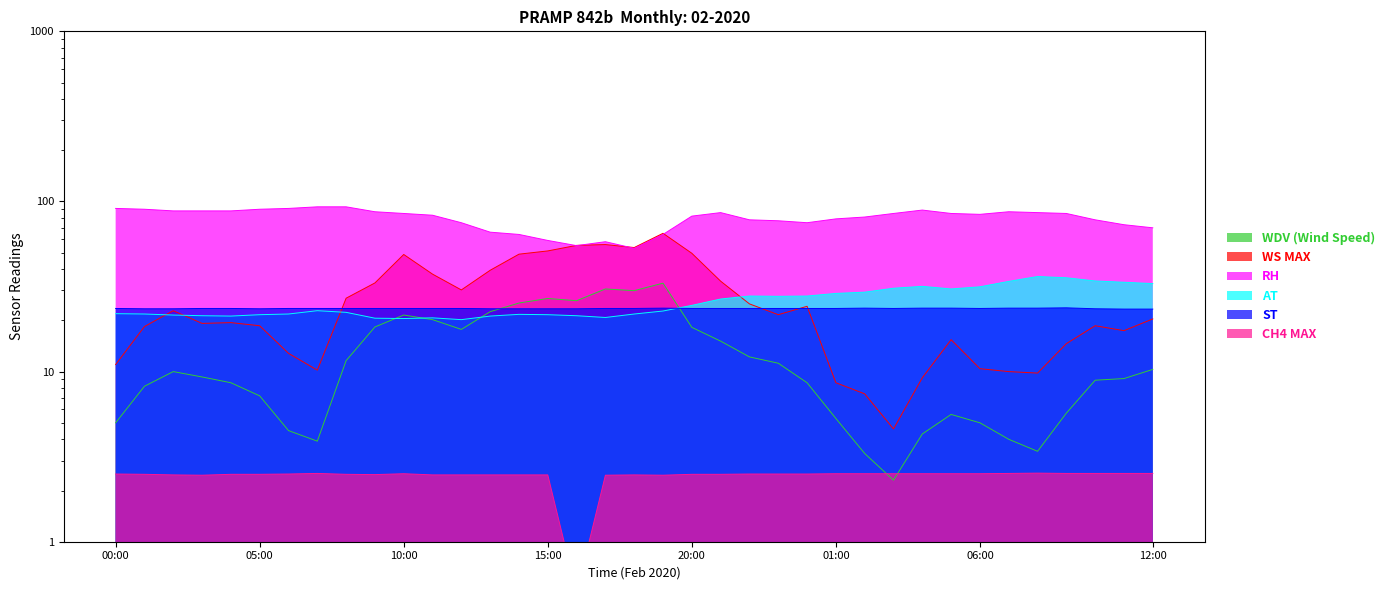

List the series in order of their peak value, highest first.

RH, WS MAX, AT, WDV (Wind Speed), ST, CH4 MAX